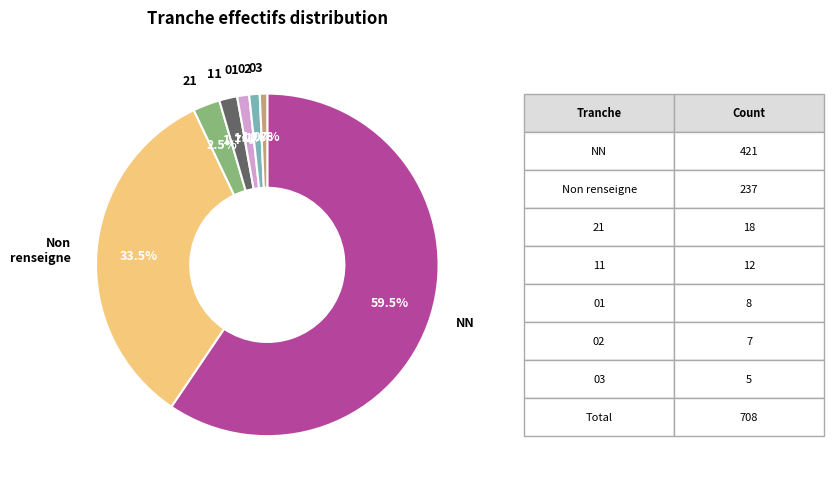

Does any single category account for the majority?

Yes